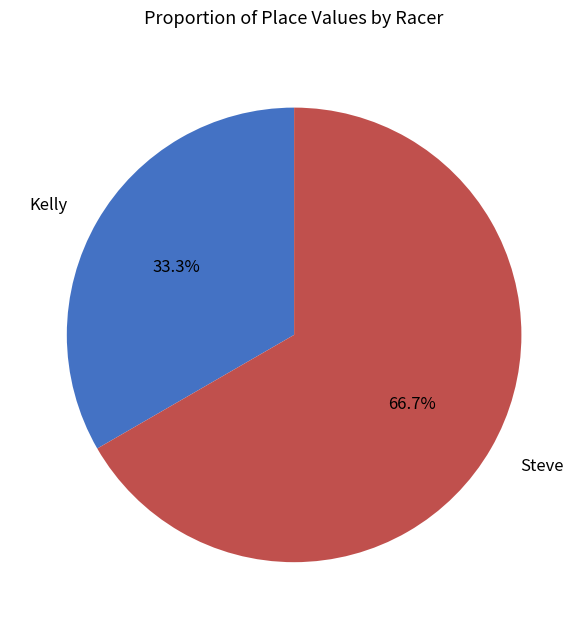

Which slice is the largest?

Steve